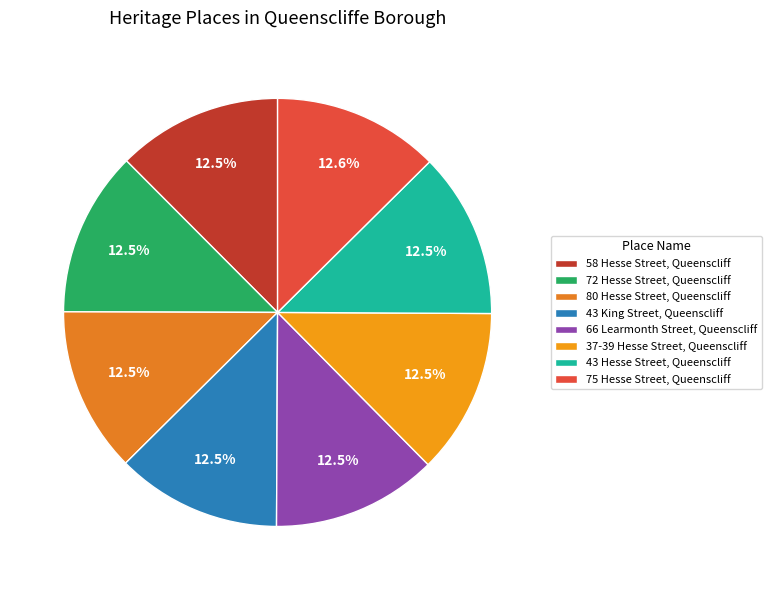

To the nearest percent, what percentage of the pie is 75 Hesse Street, Queenscliff?

13%